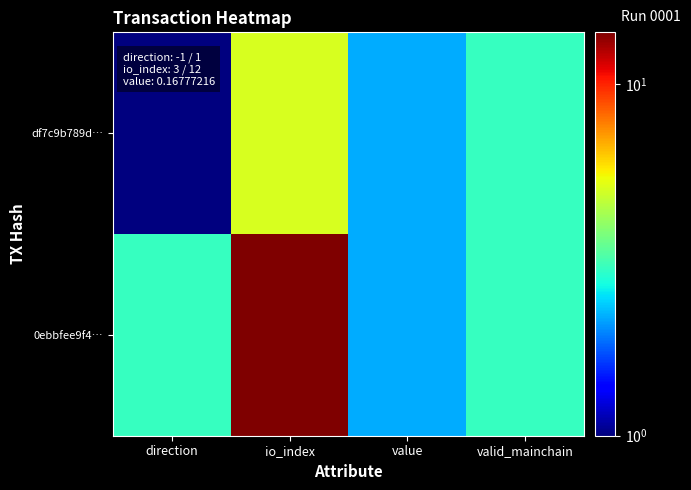

Reading left to right, what are all the values shown in this chart?

df7c9b789d…: direction=1.0	io_index=5.0	value=2.2	valid_mainchain=3.0
0ebbfee9f4…: direction=3.0	io_index=14.0	value=2.2	valid_mainchain=3.0